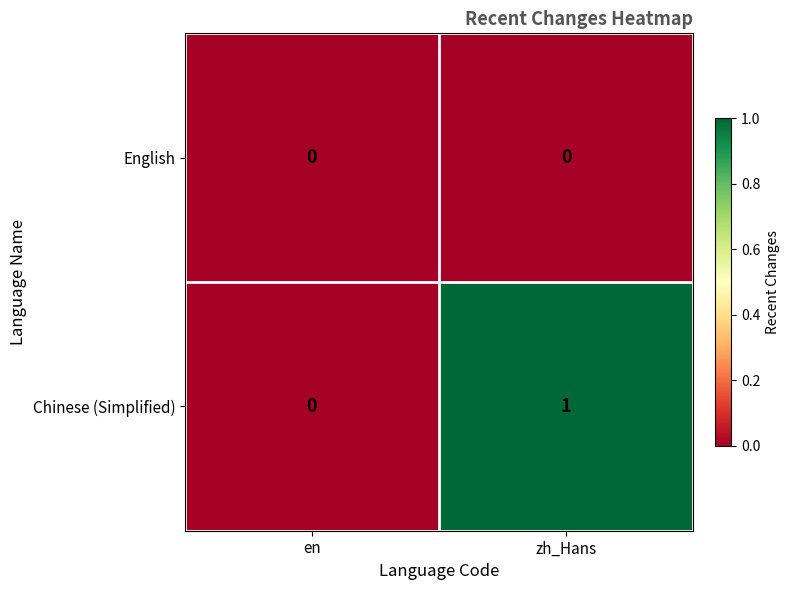

Where is Chinese (Simplified) nearest to the value 0?

en